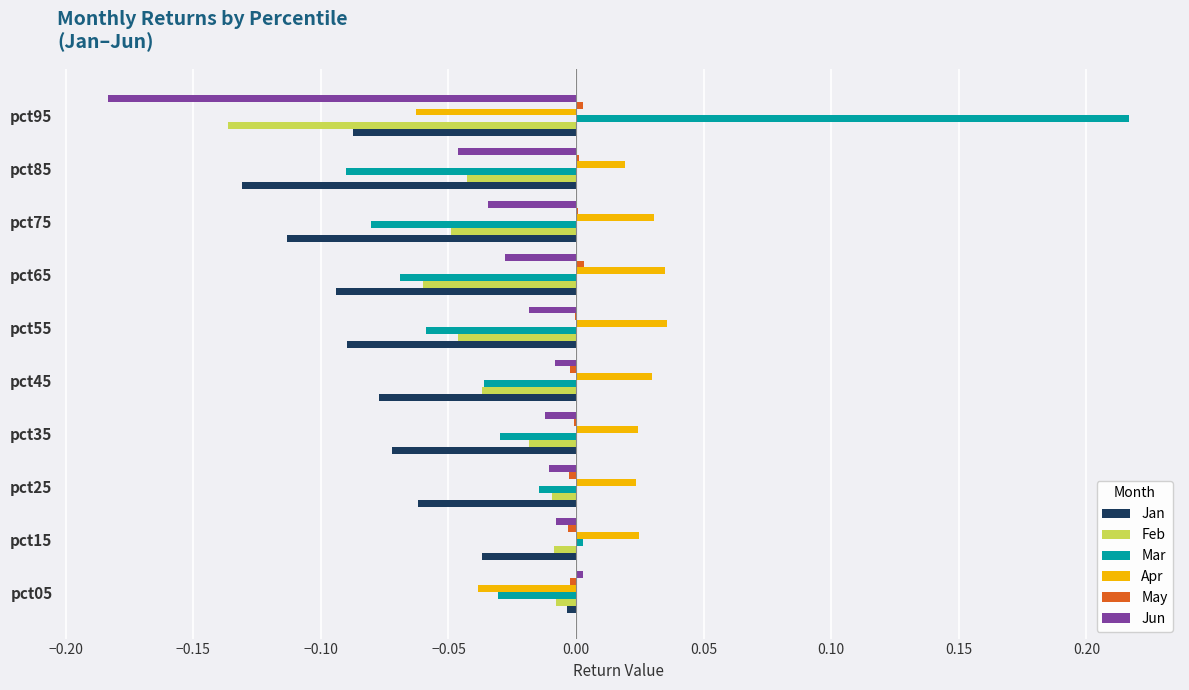

Is the value of Jan at pct15 greater than the value of Feb at pct25?

No